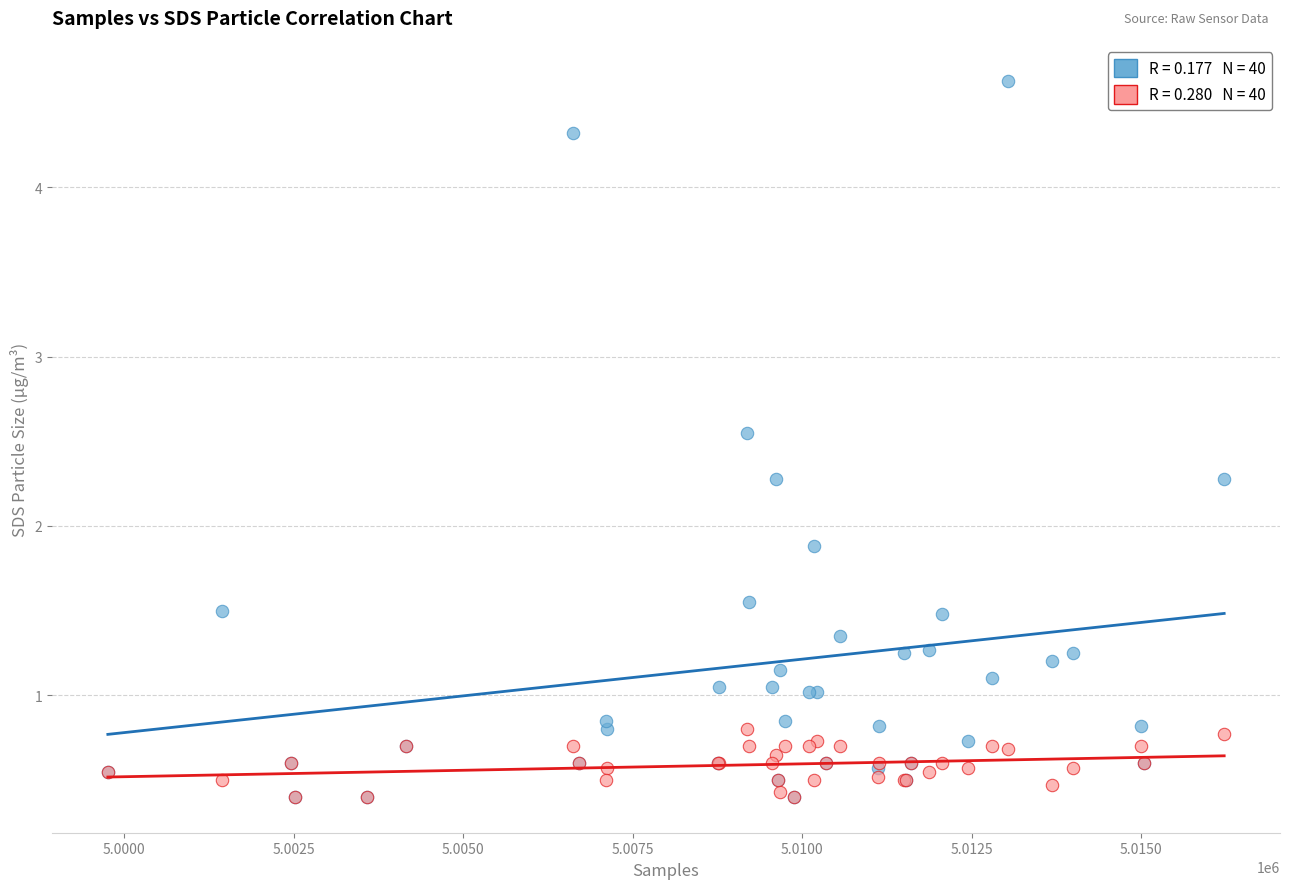

Across all series, what Y value is closest to 2?

1.9